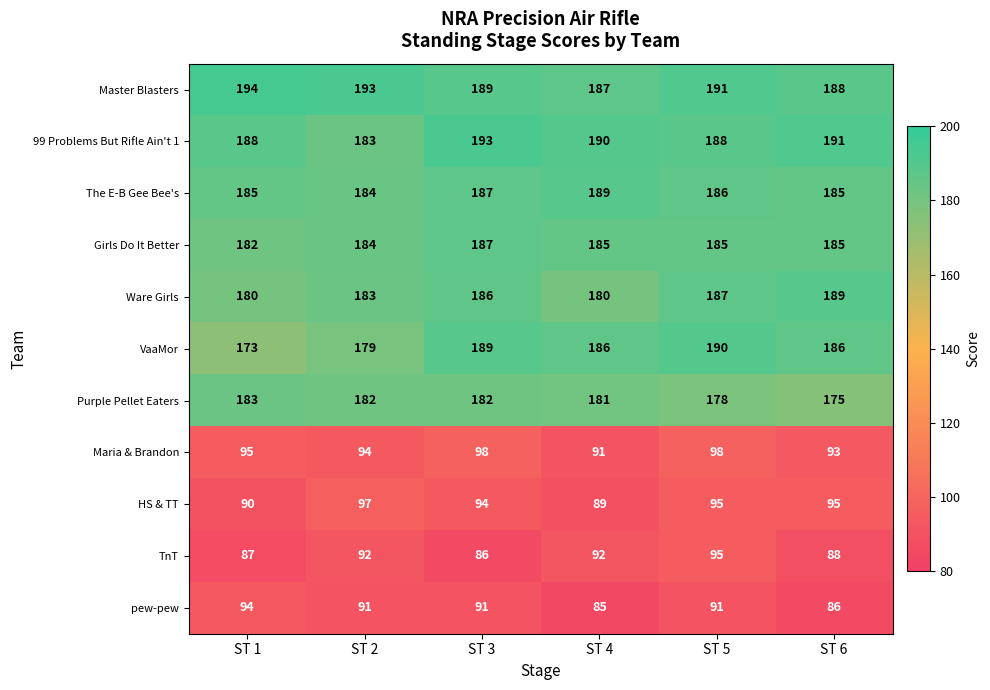

How many data points in Ware Girls are less than 186?

3